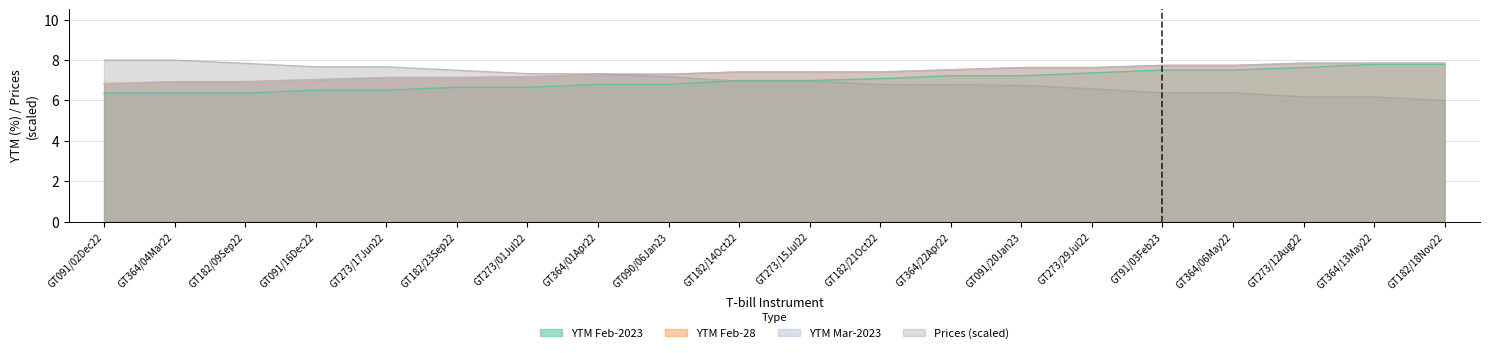

What is the label of the 8th point from the right?

GT364/22Apr22